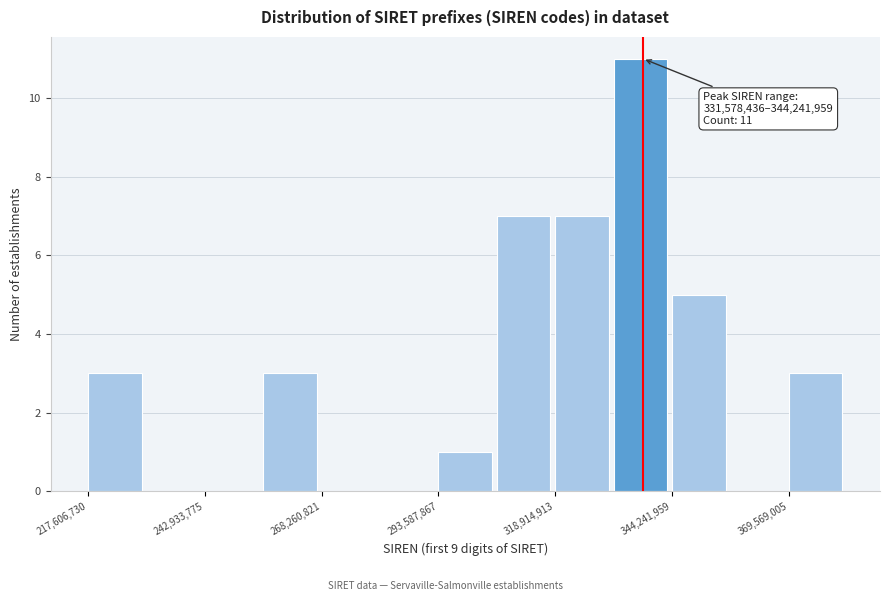

Around what value on the x-axis is the tallest bar? Give the approximate position of its centre, as read against the axis.

335000000